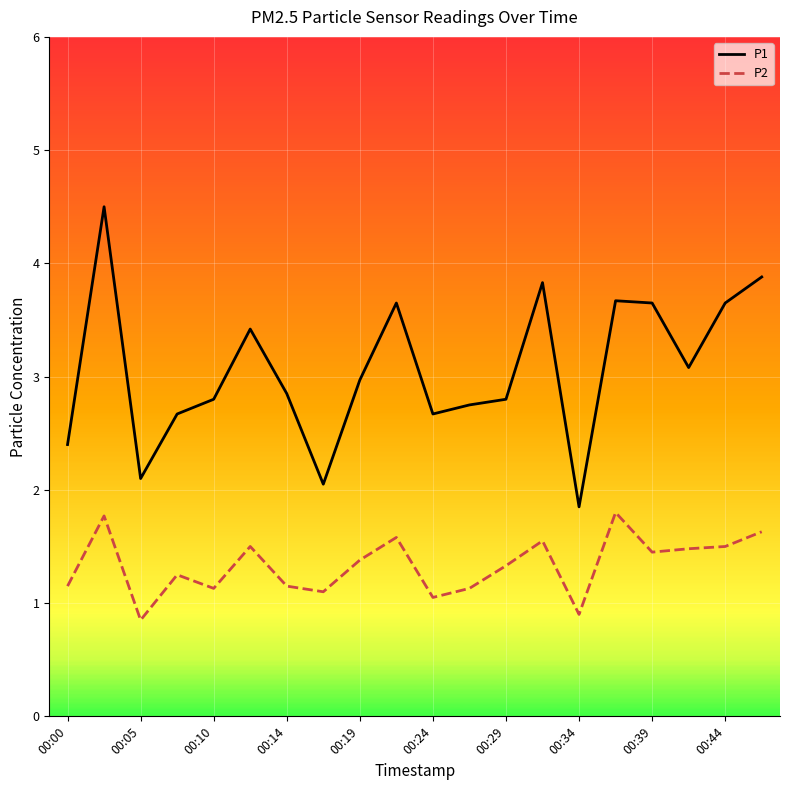

True or false: P2 and P1 intersect in this chart.

False